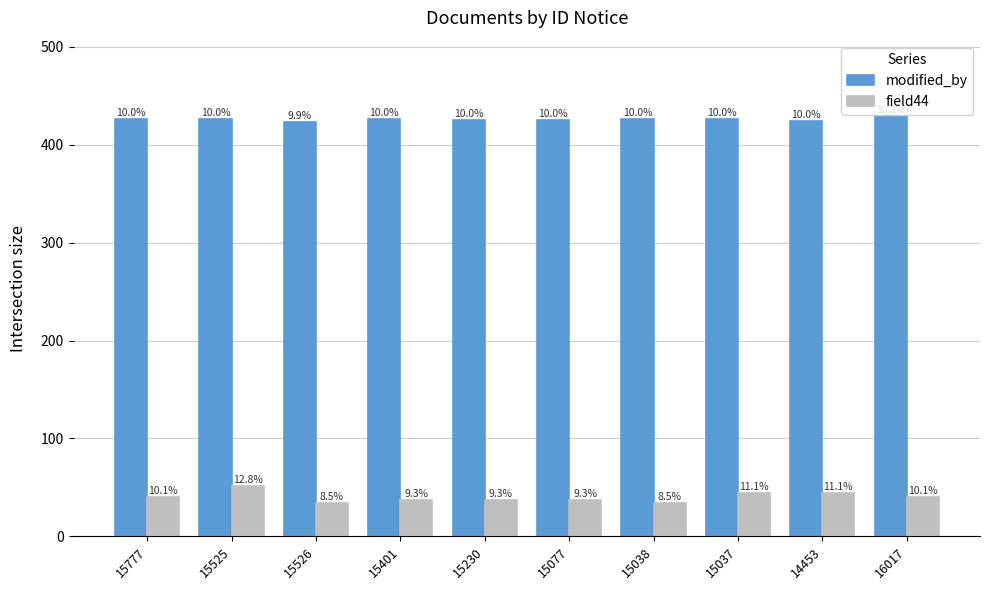

What is the minimum value shown in the chart?

34